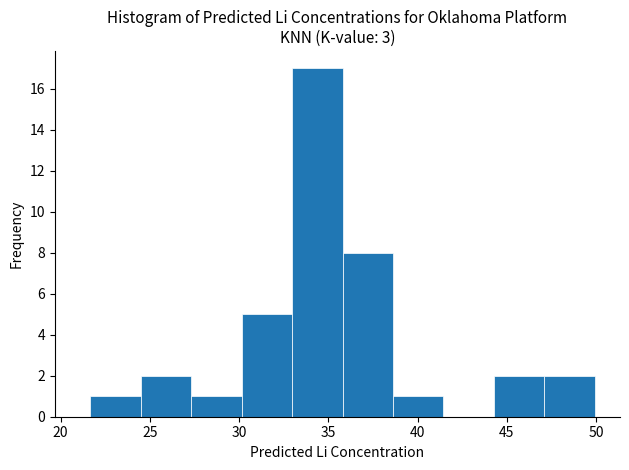

Over which range of the x-axis is the bar tallest?

33.0 to 36.0